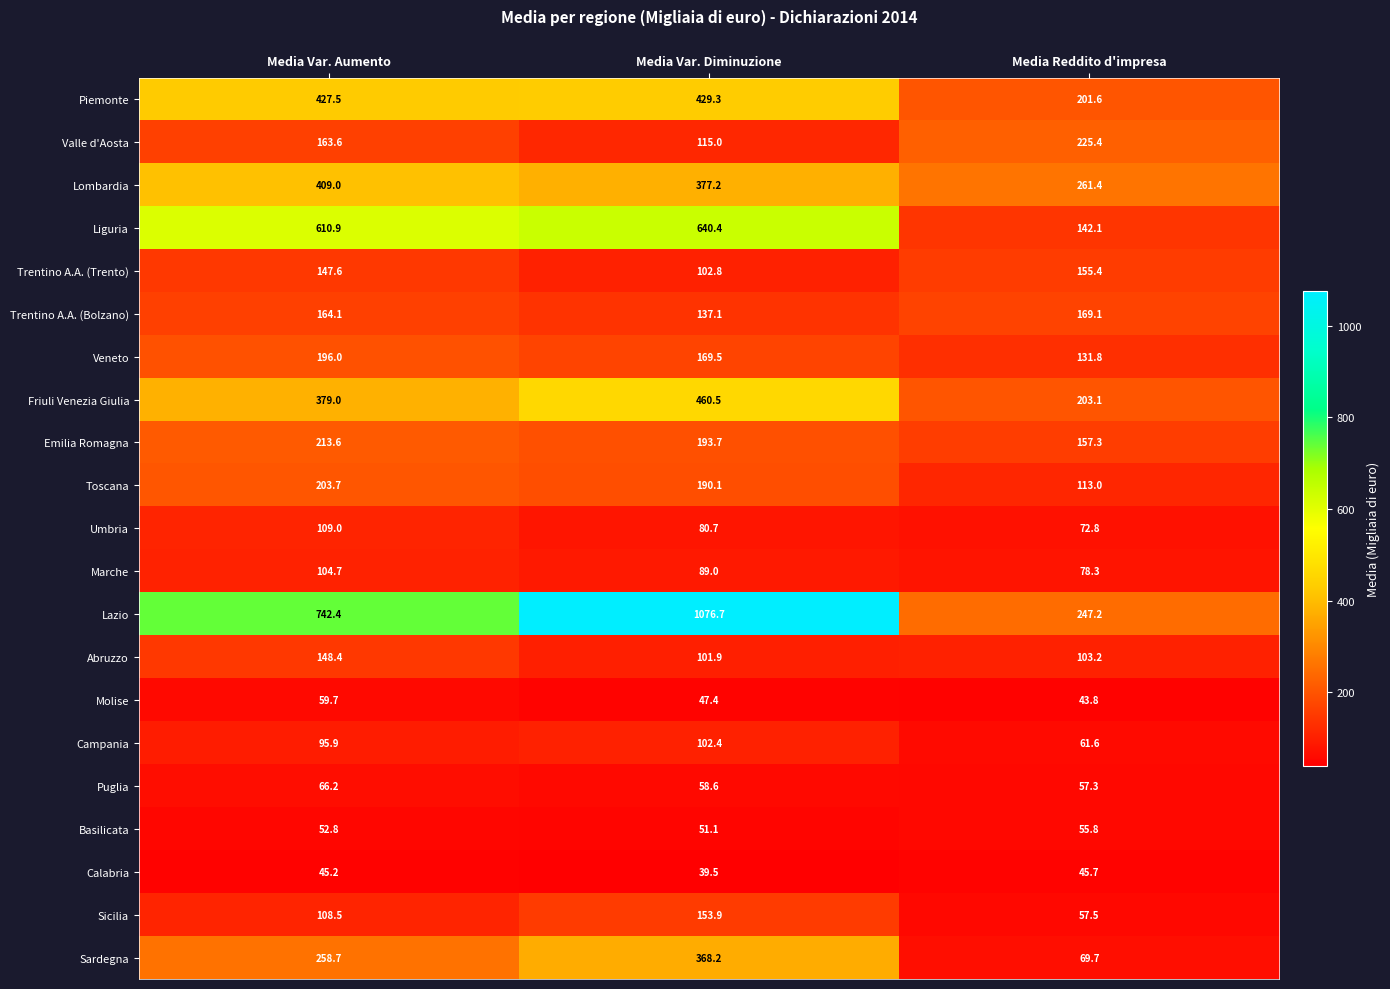

What is the difference between the Calabria values at Media Var. Aumento and Media Reddito d'impresa?

0.5